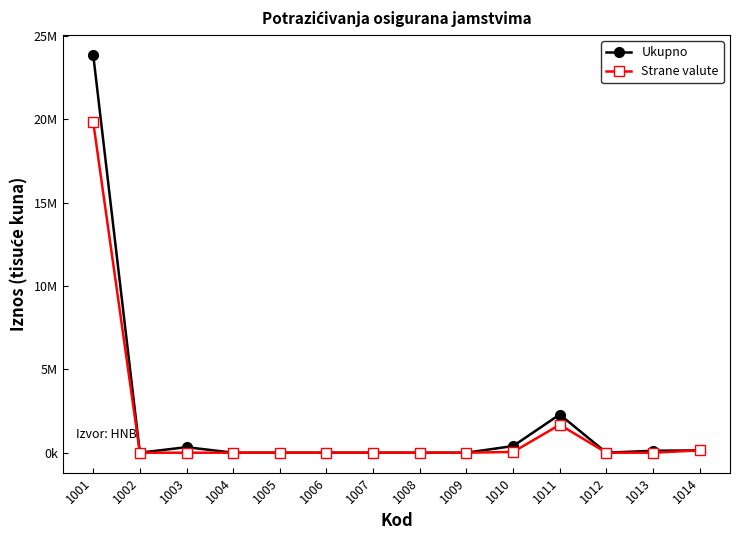

Which series has the largest total across all categories?

Ukupno